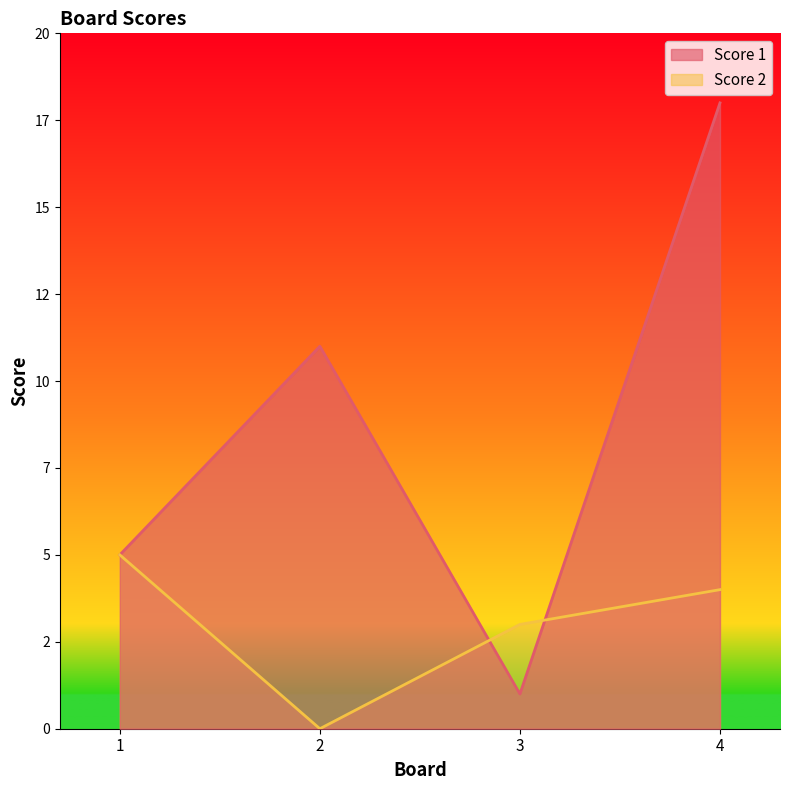

Between 3 and 2, which is larger?

2